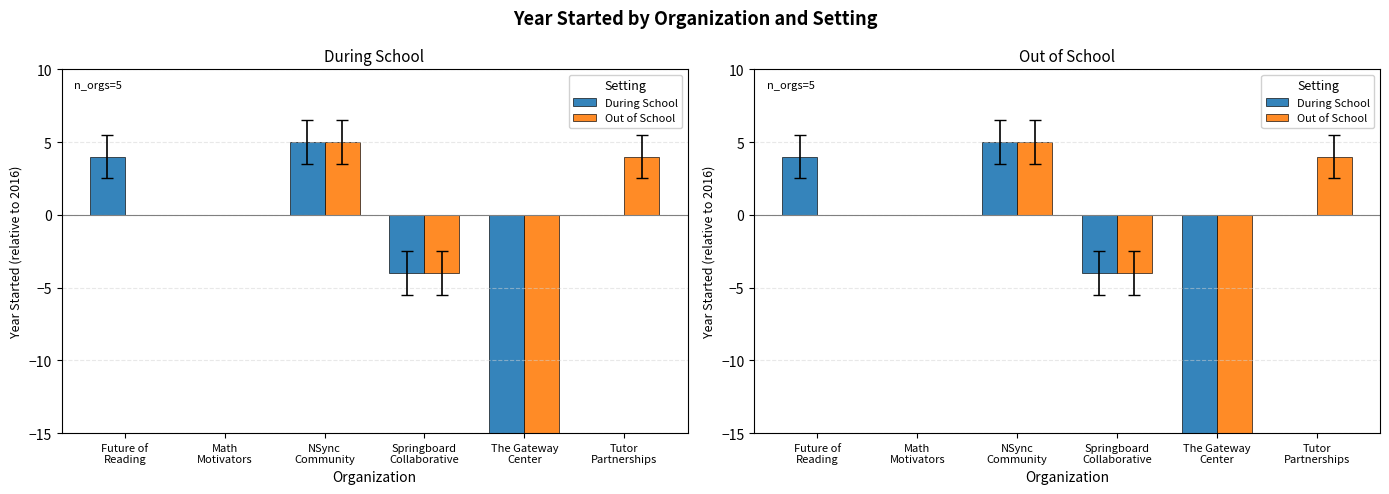

Rank the series at The Gateway
Center from highest to lowest value.

During School, Out of School